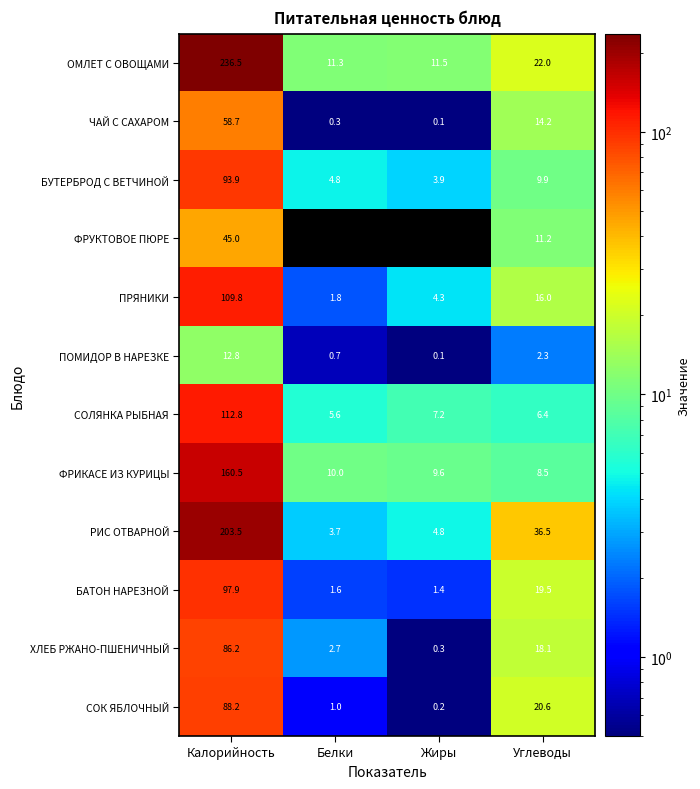

At how many categories does at least one series exceed 12?

2